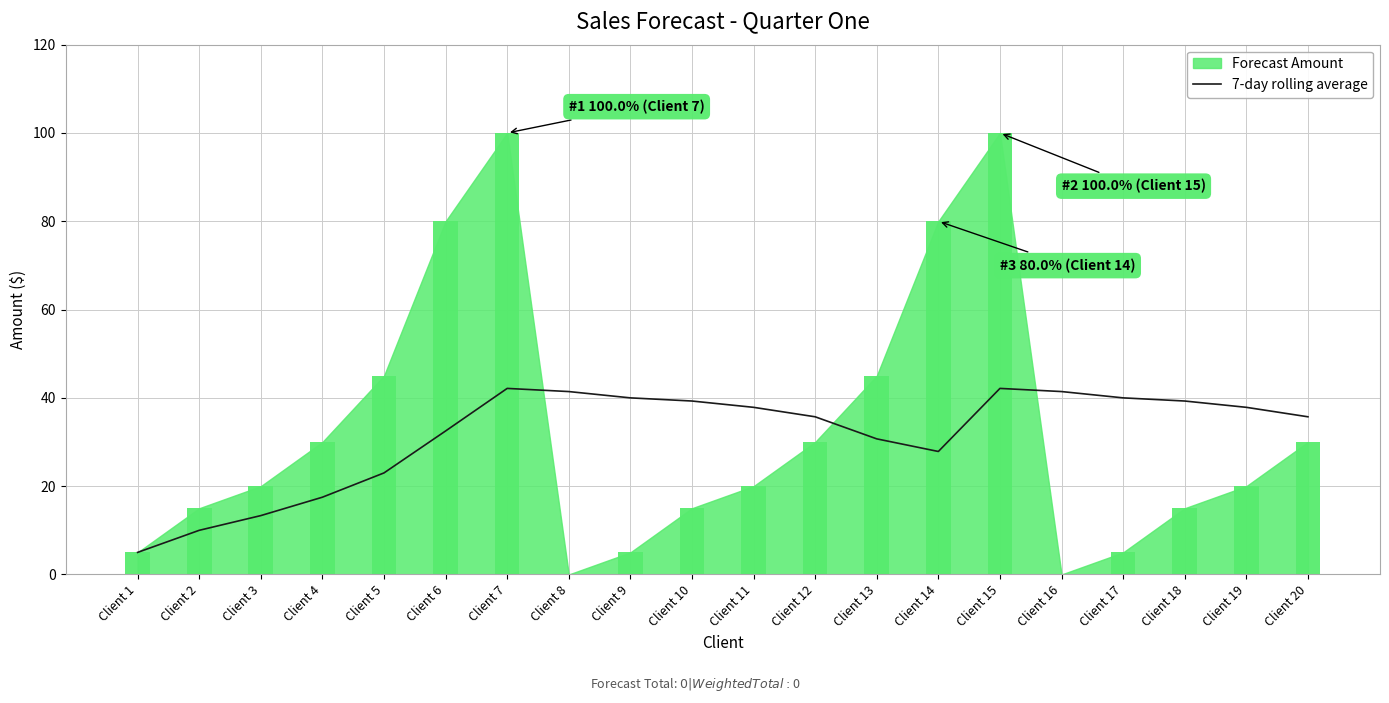

Does the chart contain any negative values?

No